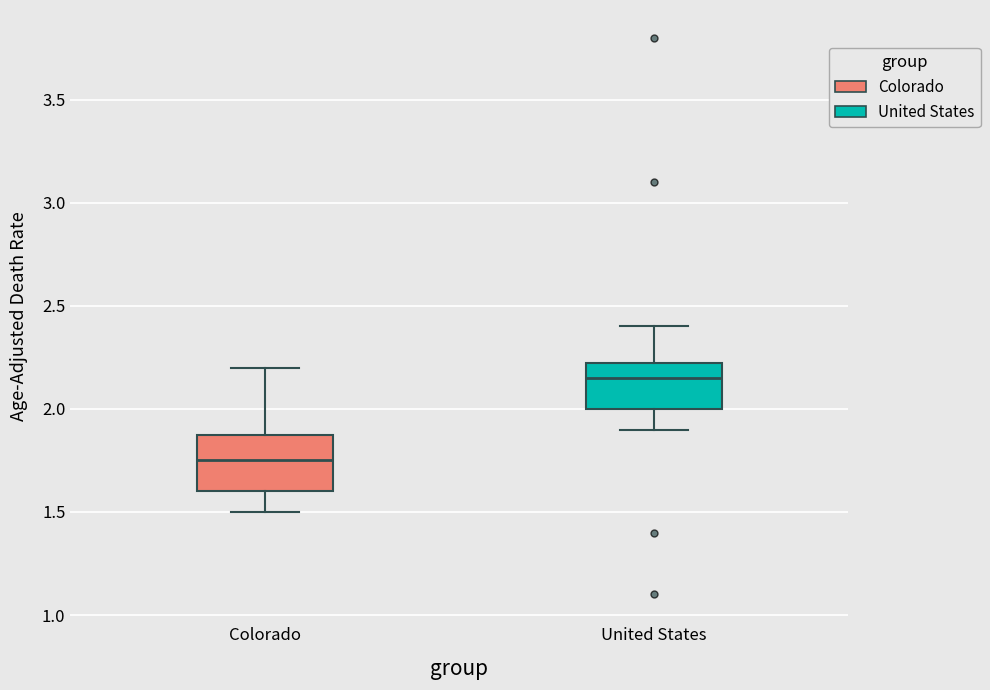

Where does the lower whisker of the box for Colorado end on the y-axis? The values are not printed on the chart, so give them approximately, as read against the axis.

1.50